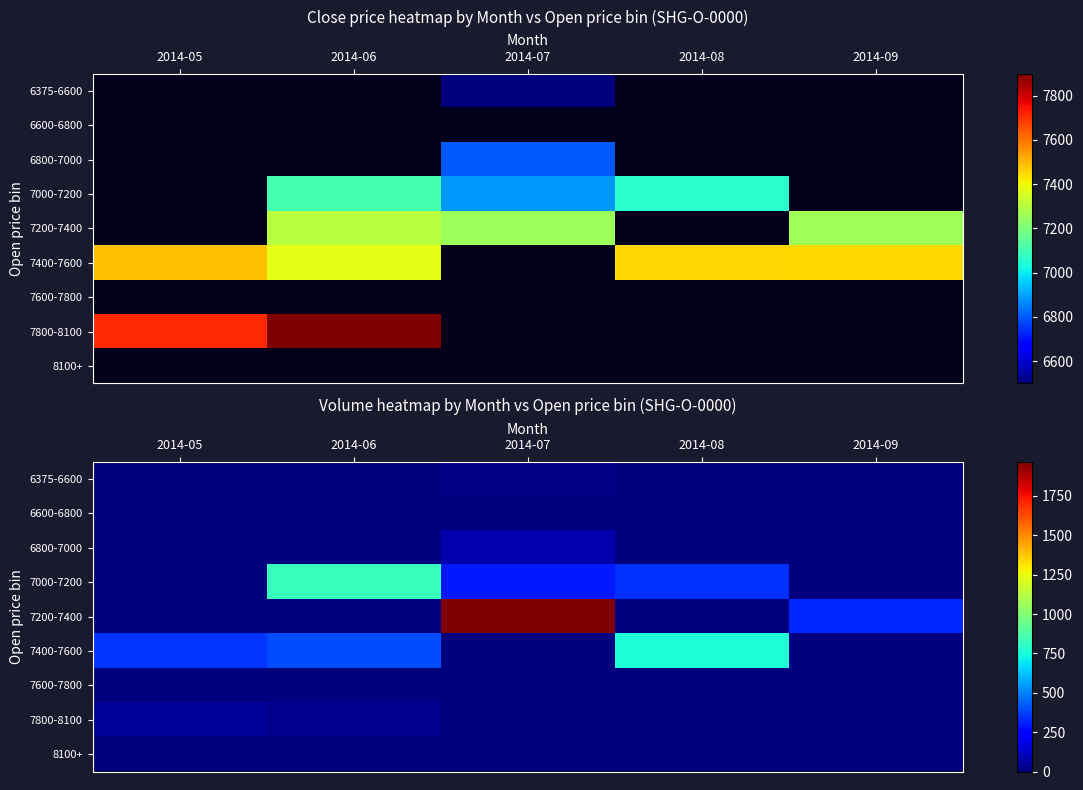

At which category is the sum across all series the highest?

2014-07